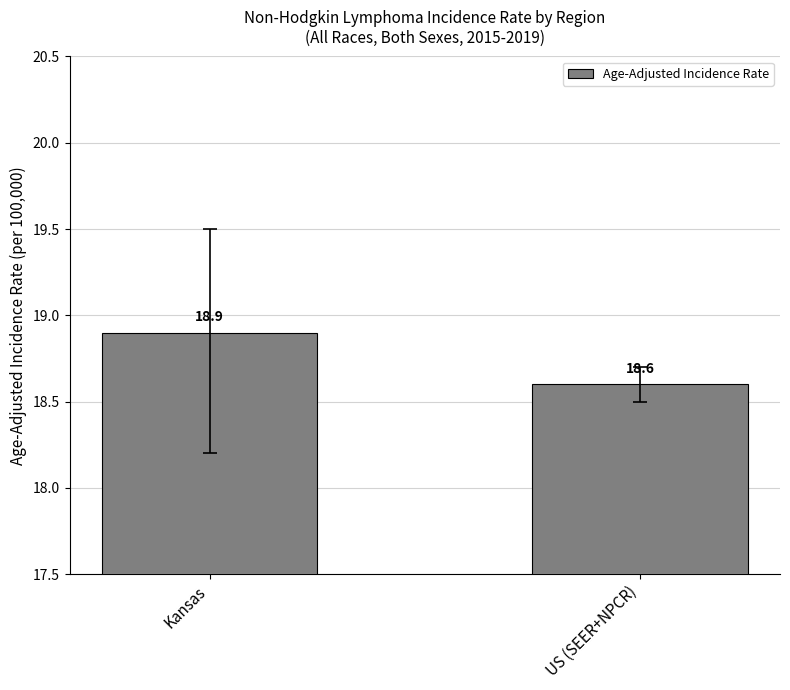

Where is the data nearest to the value 18?

US (SEER+NPCR)